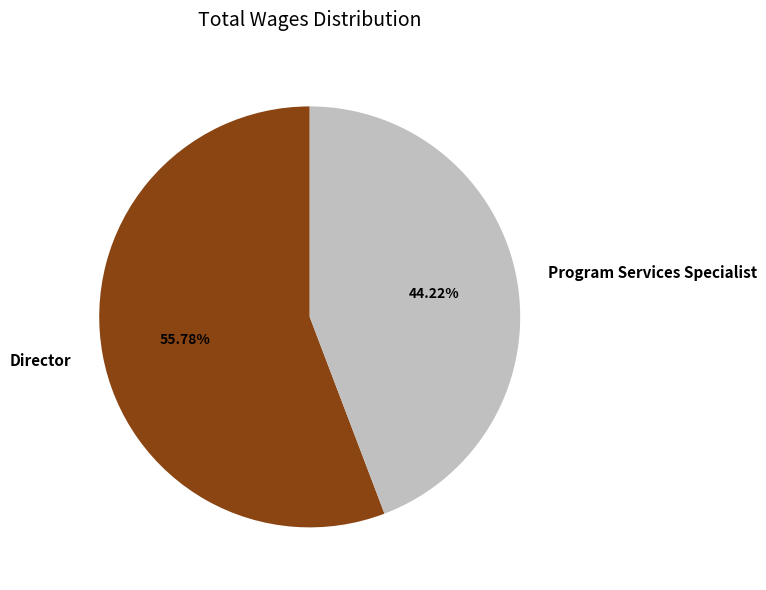

Which category has the biggest portion of the pie?

Director